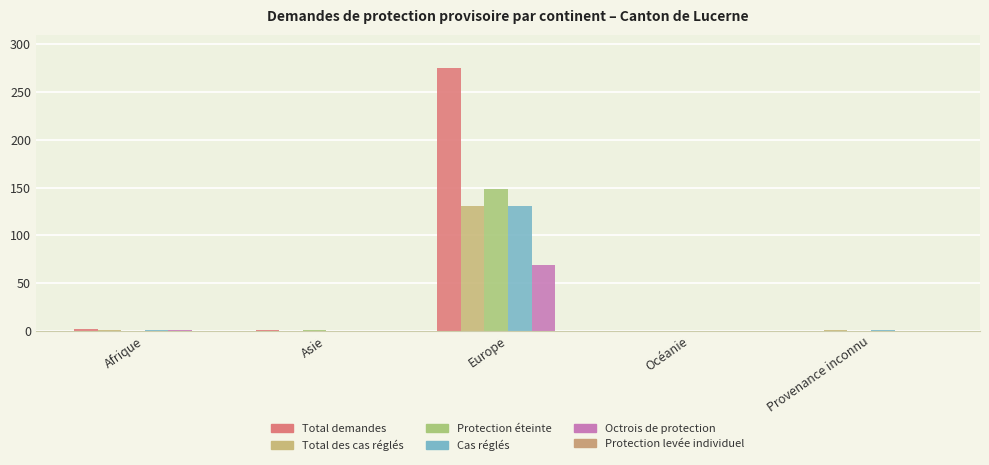

Are the bars grouped side by side (vs. stacked)?

Yes